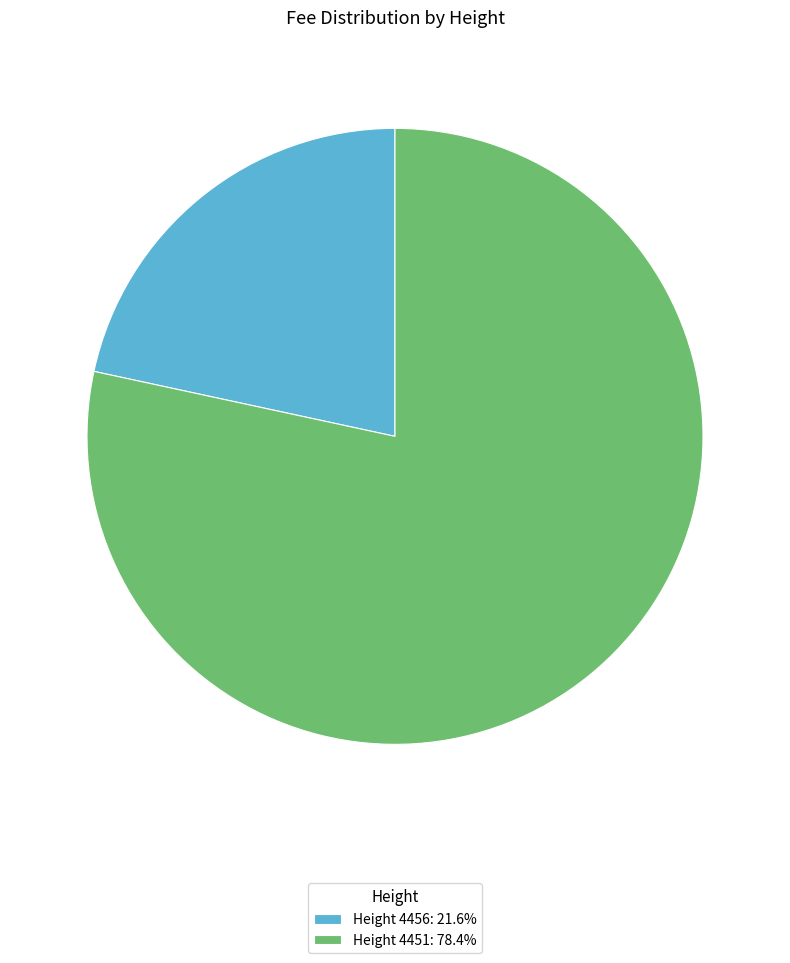

Count the number of slices in the pie.

2